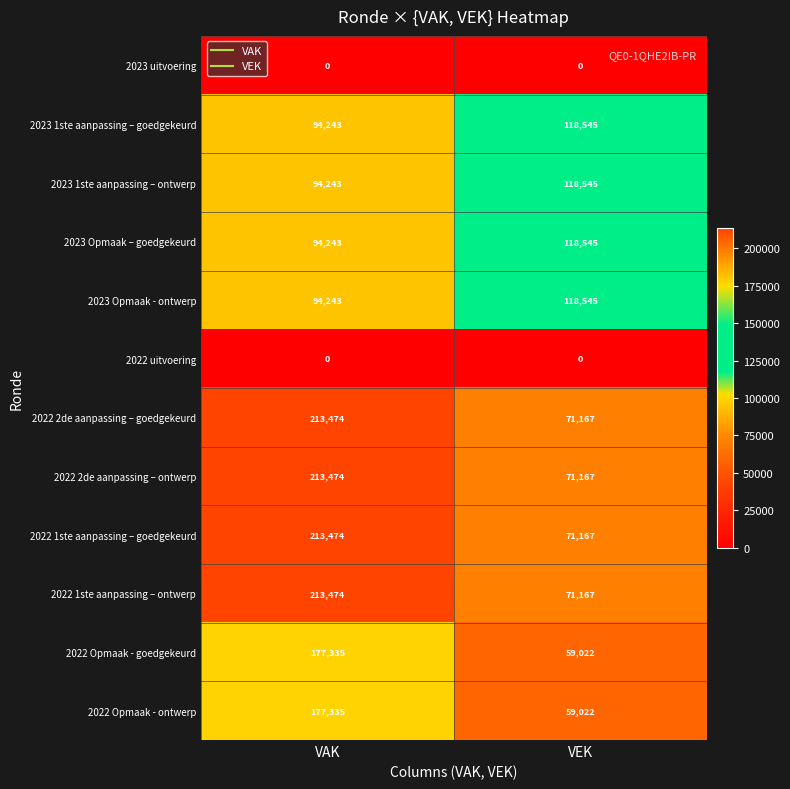

Which category has the lowest value in the 2022 1ste aanpassing – goedgekeurd series?

VEK